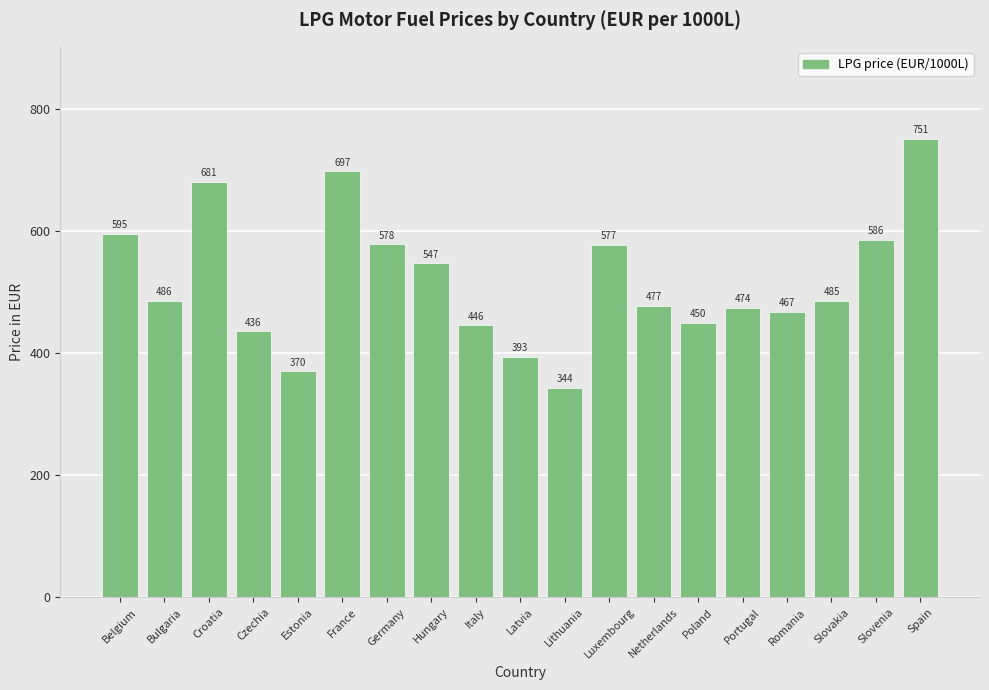

What is the difference between the second highest and second lowest values?

327.1